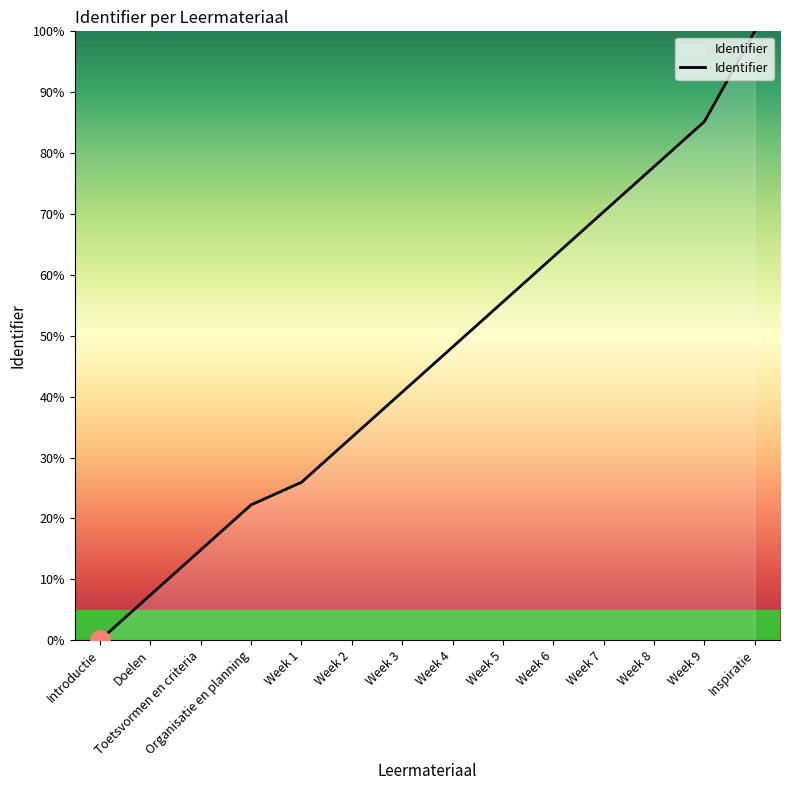

What position from the right is Week 5?

6